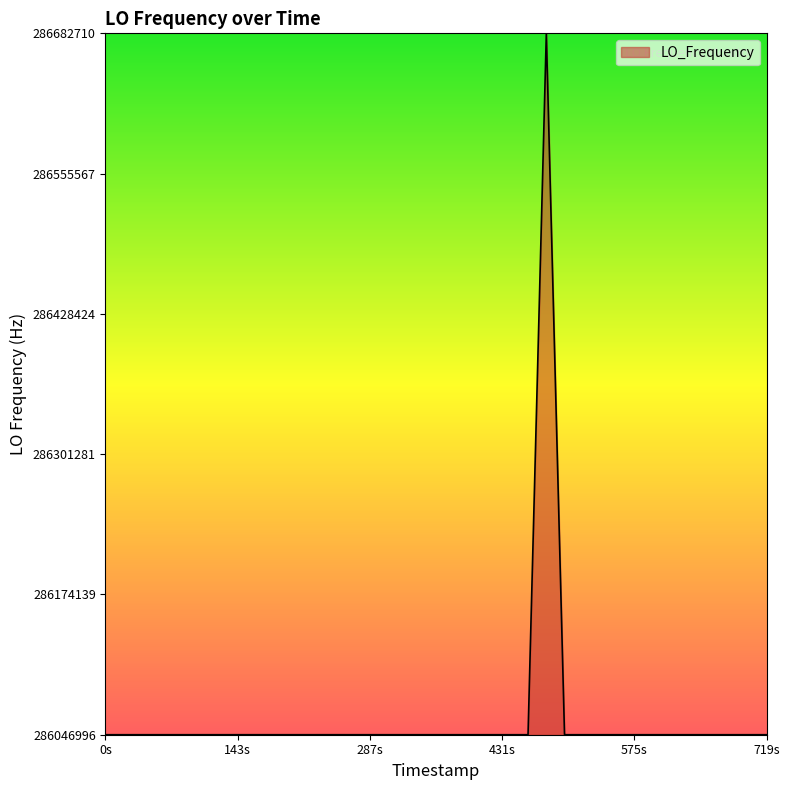

What is the minimum value shown in the chart?

286046998.1